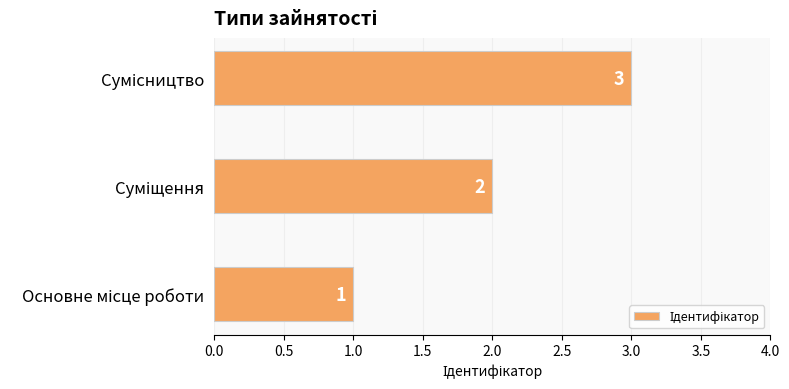

What is the greatest value displayed?

3